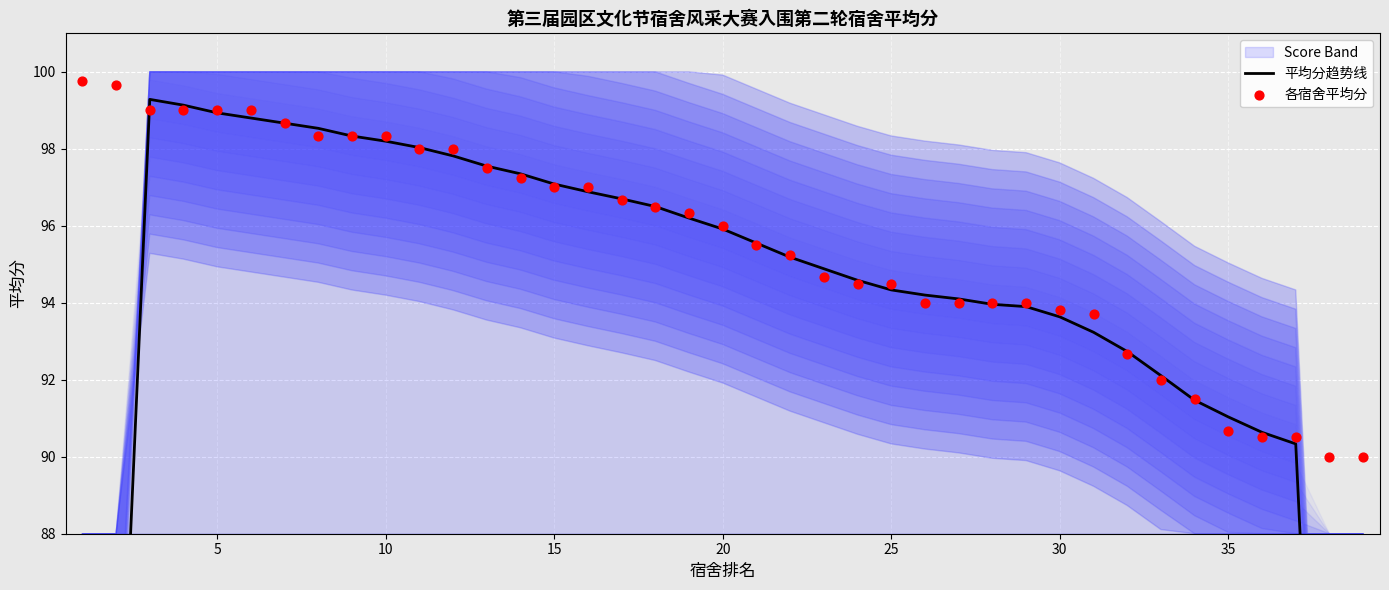

What is the total value across all series at 25?

188.8